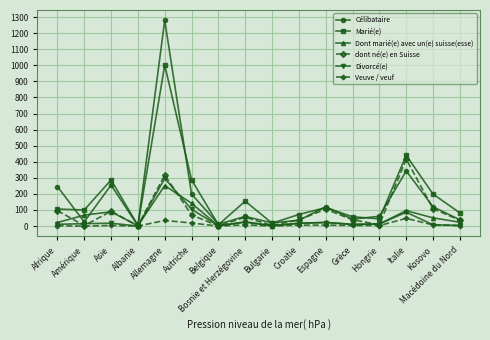

At how many categories does at least one series exceed 177?

6